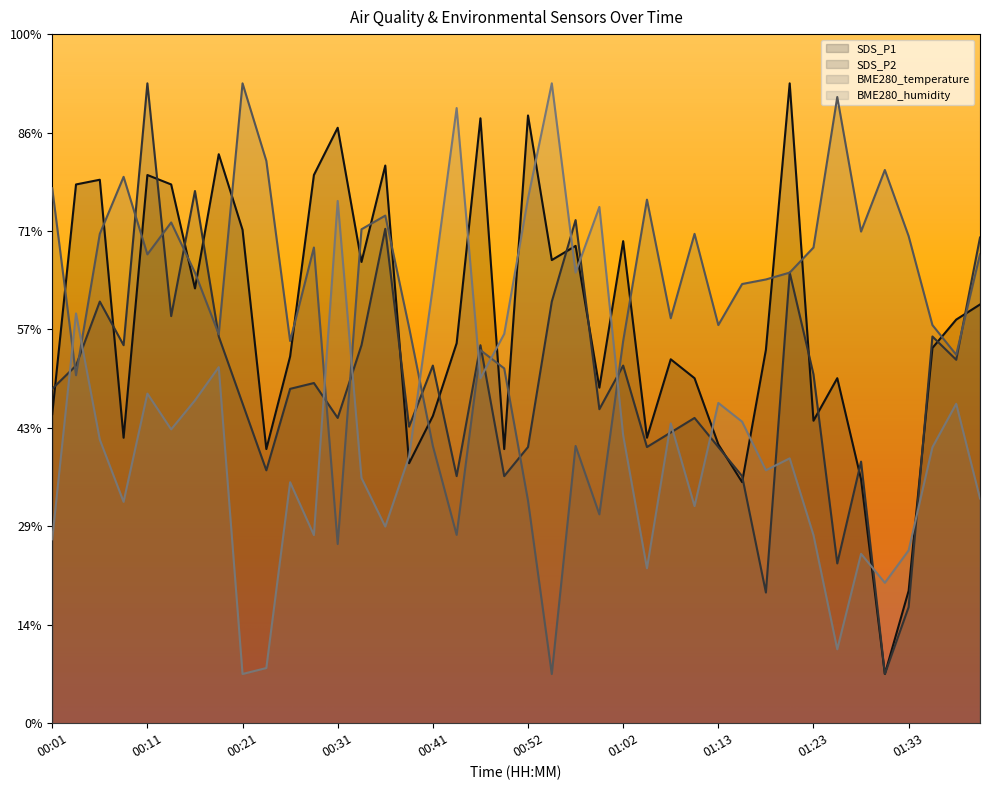

At which category is the sum across all series the highest?

00:11